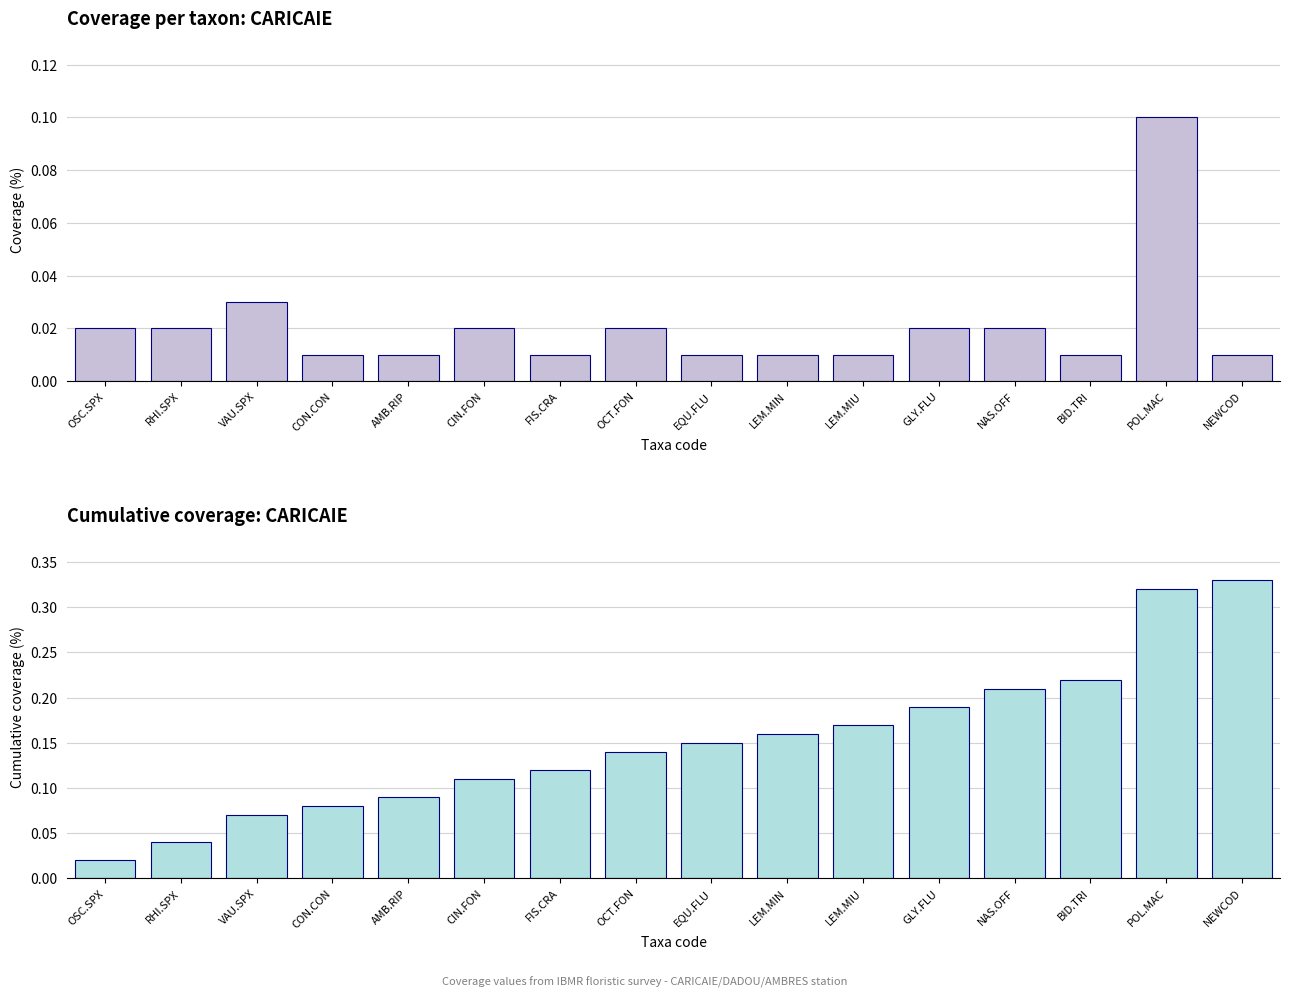

What is the label of the 13th bar from the left?

NAS.OFF